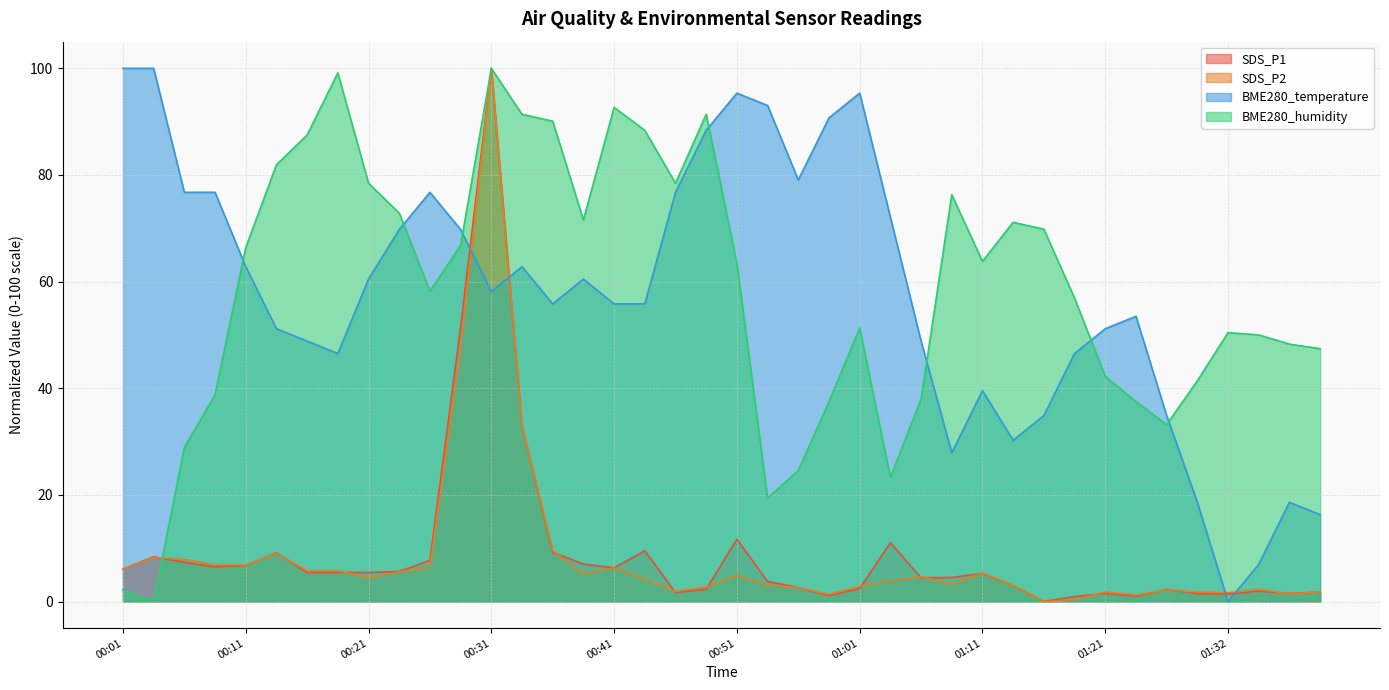

At which category does the chart reach its minimum across all series?

01:16